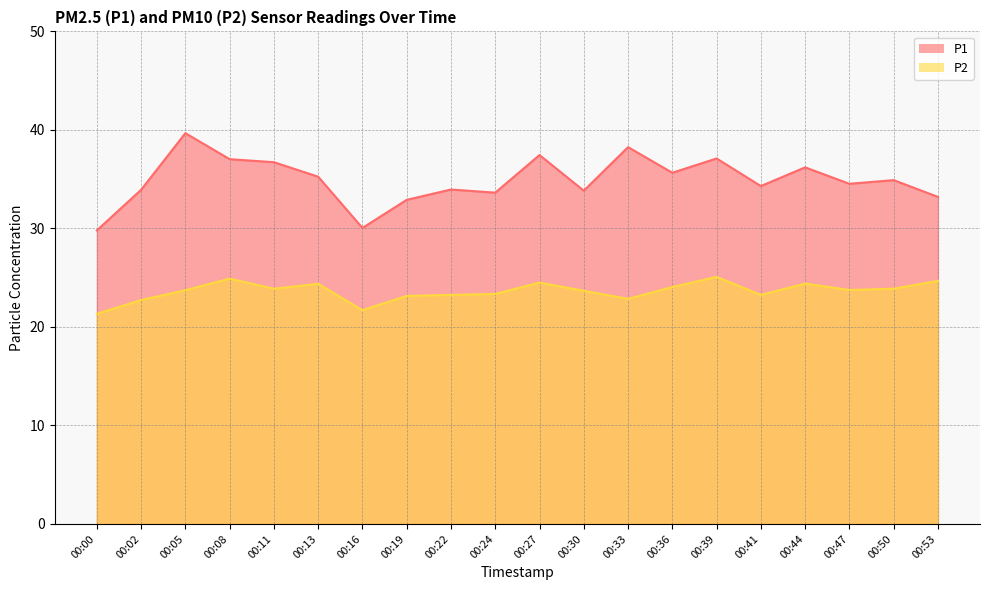

True or false: P2 and P1 cross at least once.

False